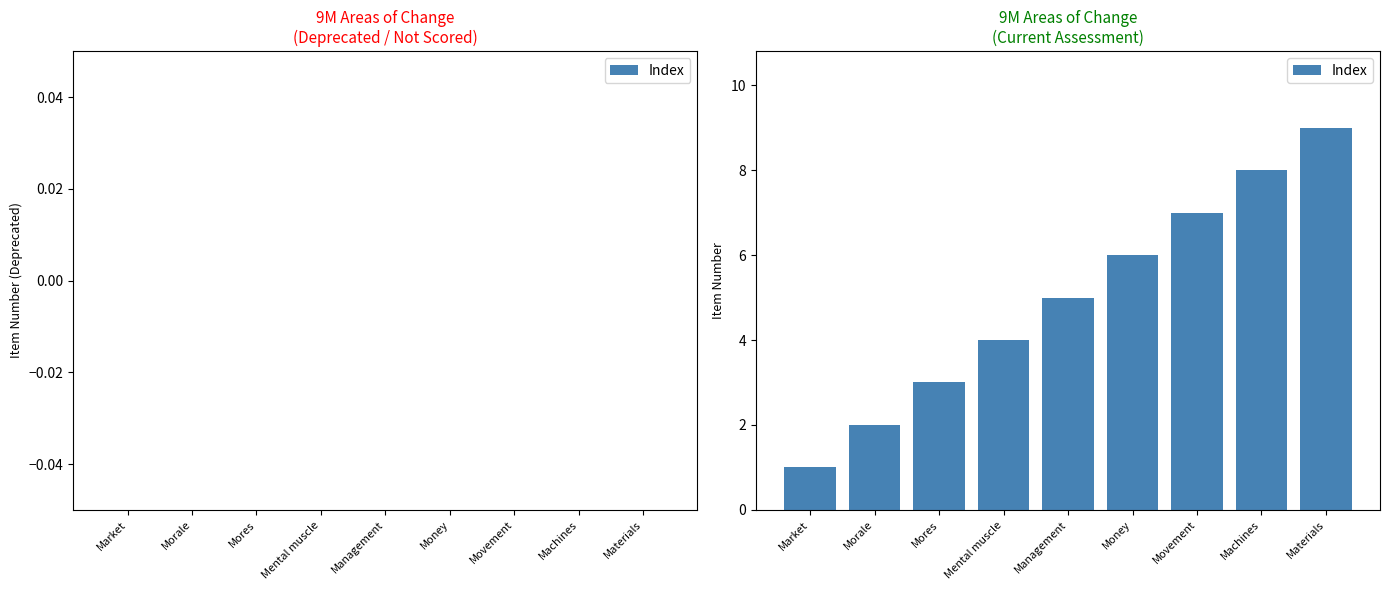

What is the sum of all values?

45